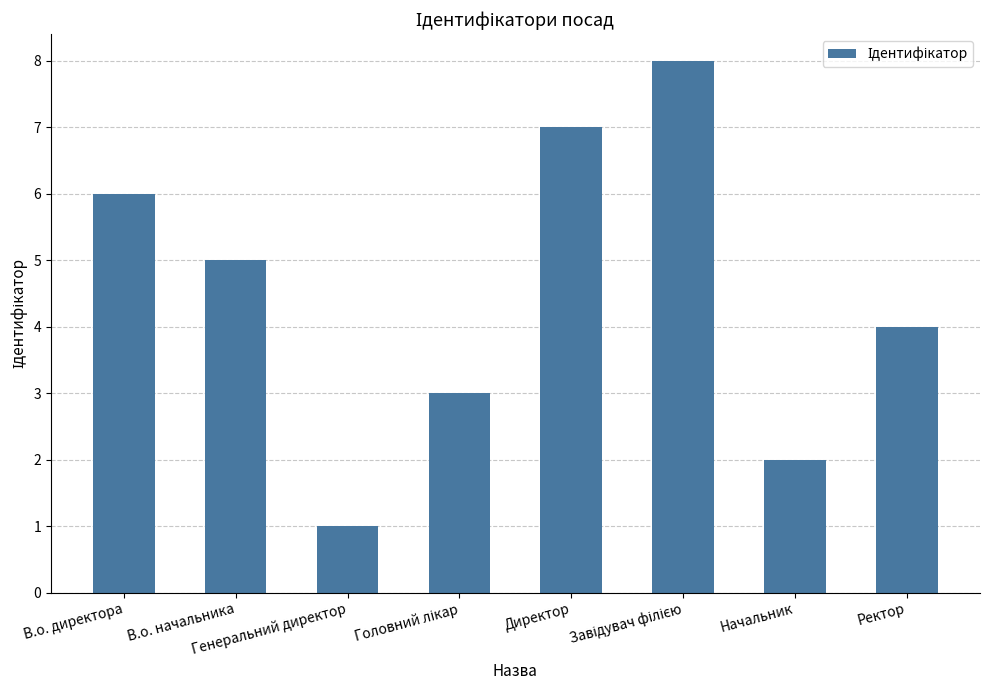

What value does the data have at Генеральний директор?

1